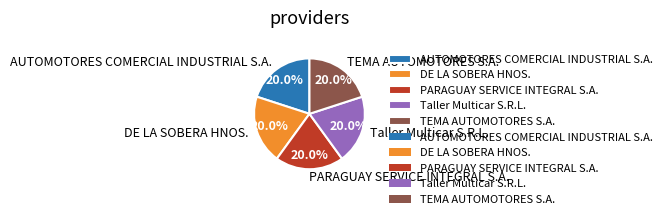

To the nearest percent, what portion does PARAGUAY SERVICE INTEGRAL S.A. represent?

20%